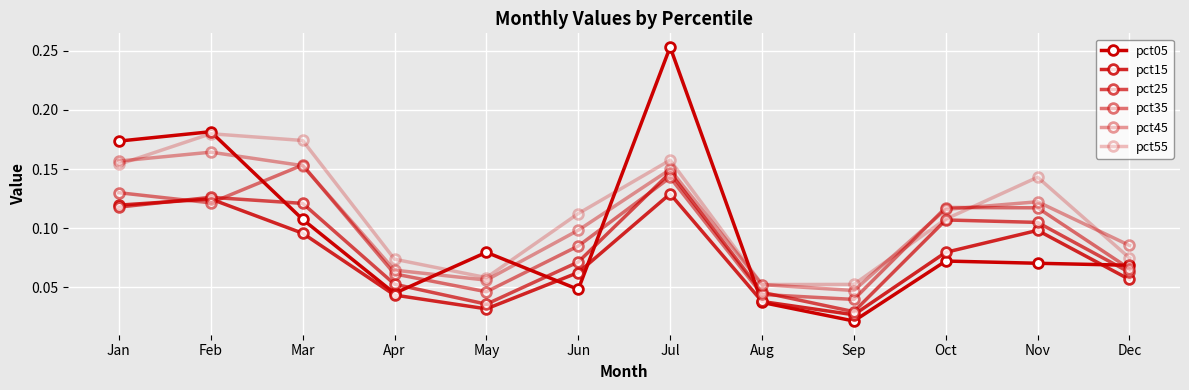

At which label does pct05 reach its minimum?

Sep